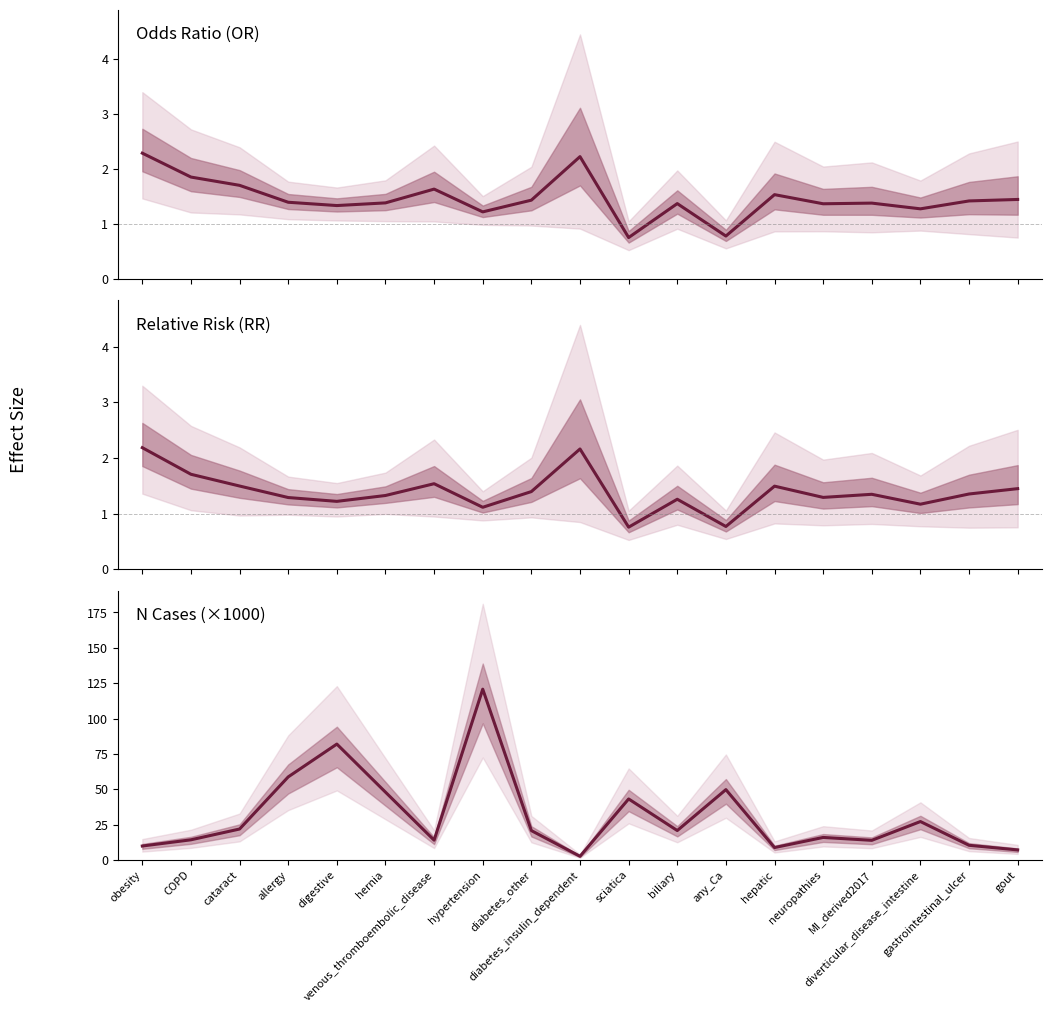

Which series has the largest range (max minus min)?

N_case (thousands)